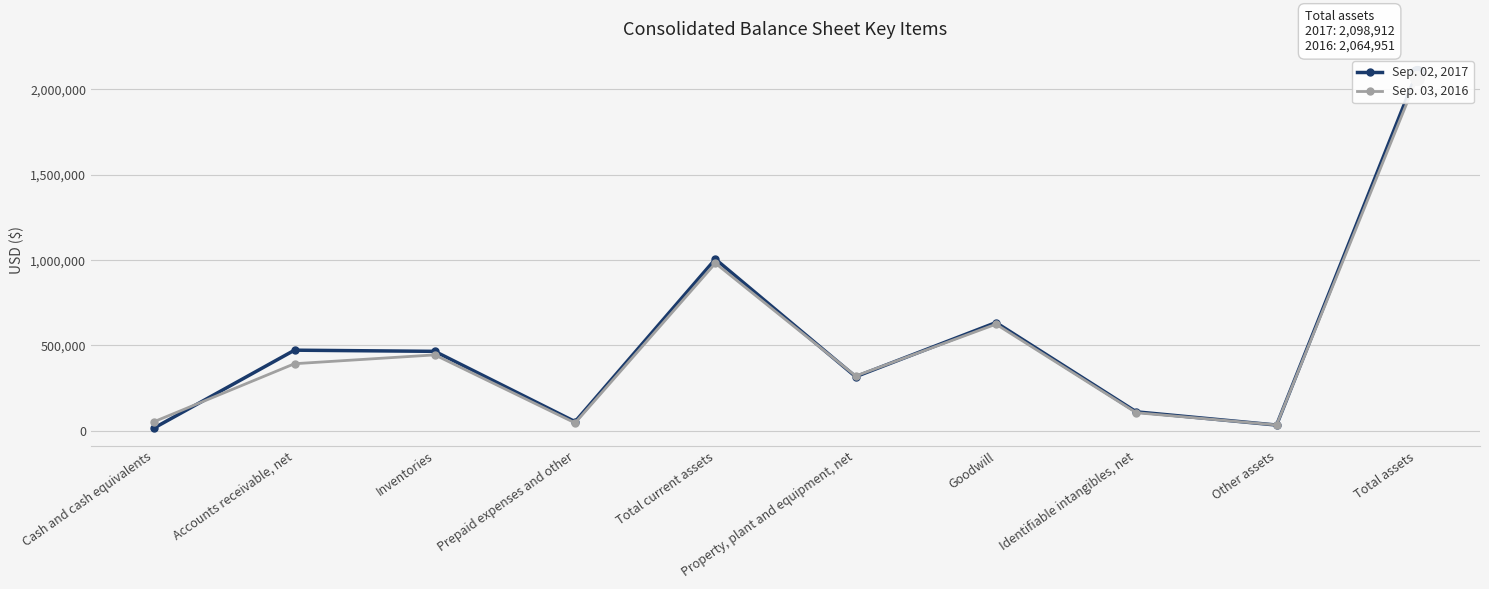

True or false: Sep. 03, 2016 has more than 1 interior local peaks.

True